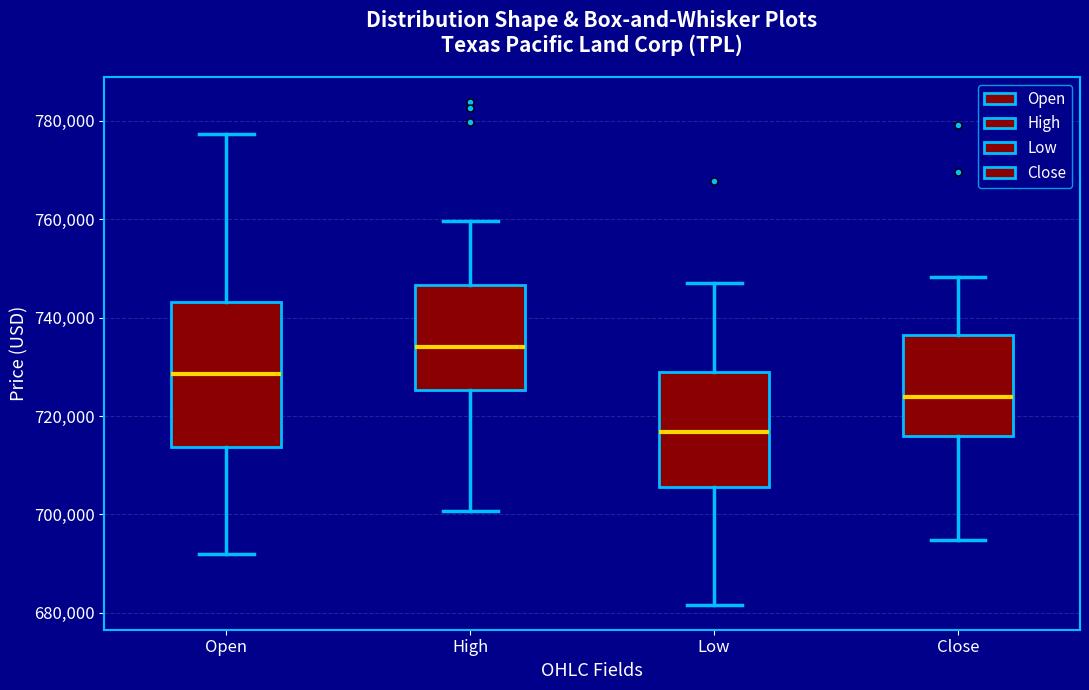

Reading left to right, transcribe this box plot: for each box, give where its median line is, the range the box spans, and where its two whiskers end, as read against the y-axis. The values are not printed on the chart, so give them approximately, as read against the axis.

Open: median 728000, box 714000 to 744000, whiskers 692000 to 778000
High: median 734000, box 726000 to 746000, whiskers 700000 to 760000
Low: median 716000, box 706000 to 728000, whiskers 682000 to 746000
Close: median 724000, box 716000 to 736000, whiskers 694000 to 748000